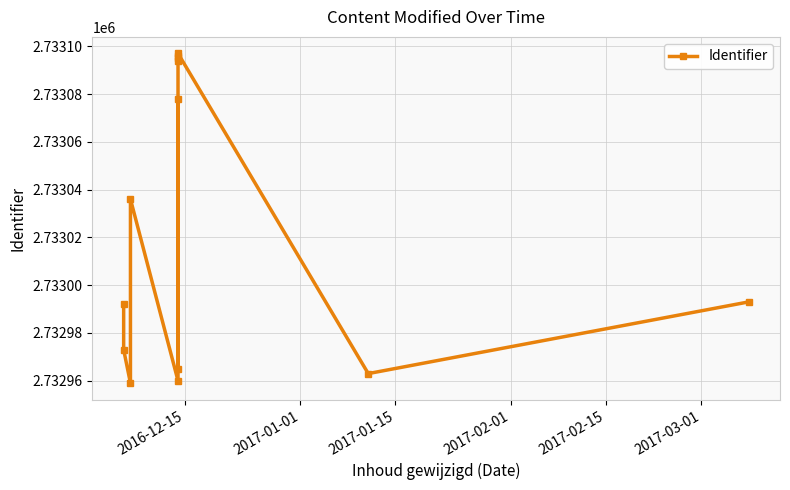

Reading left to right, extract all data points from this chart.

2732992	2732973	2732959	2733036	2732960	2733078	2732965	2733094	2733095	2733096	2733097	2732963	2732993